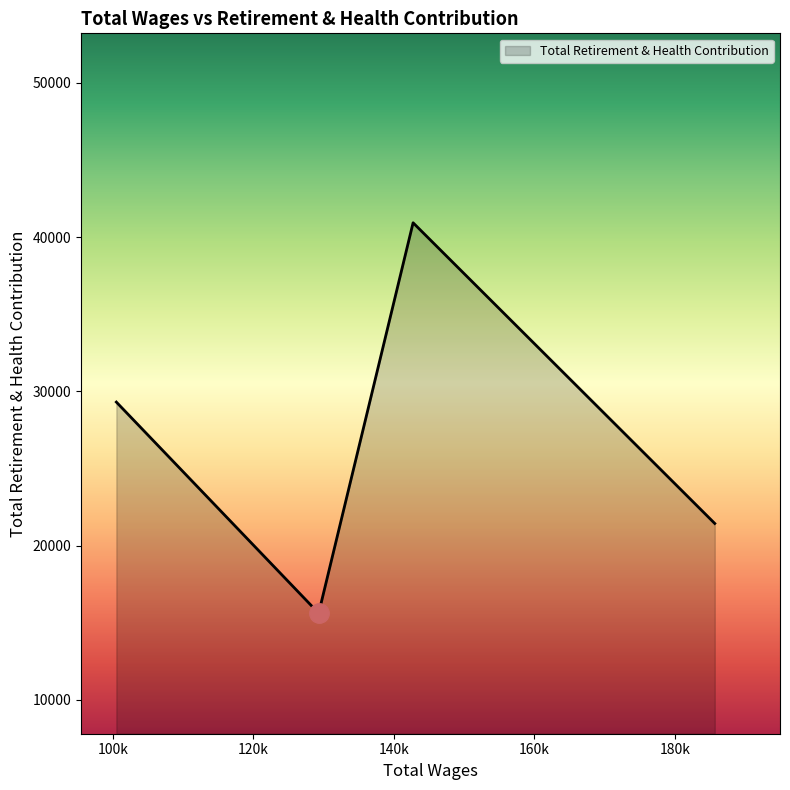

What is the greatest value displayed?

40929